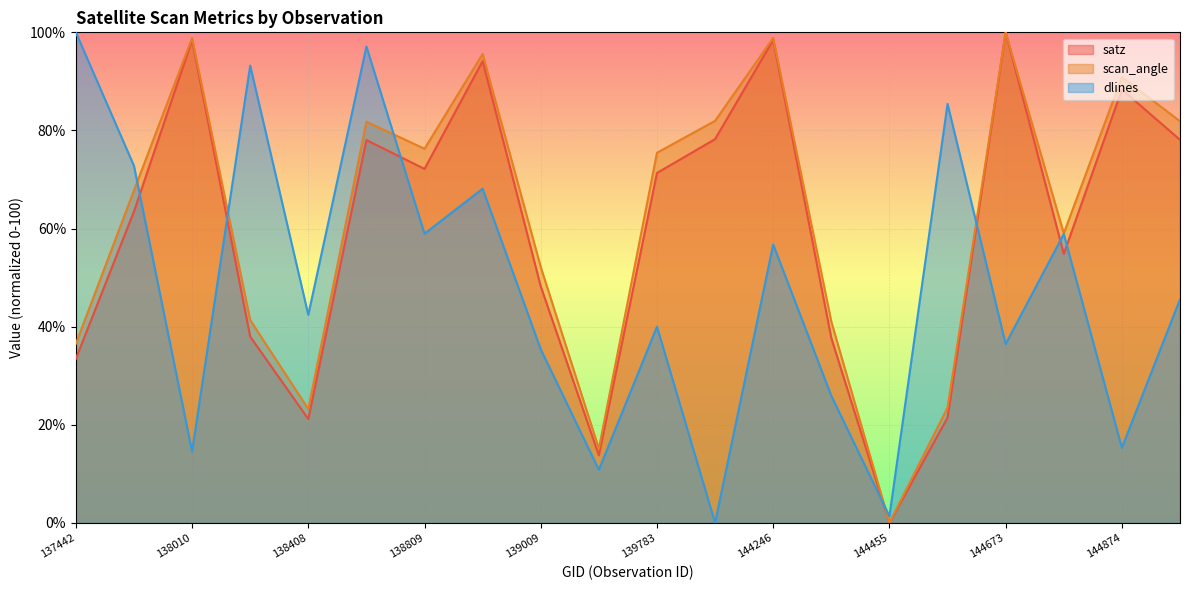

True or false: dlines and scan_angle cross at least once.

True